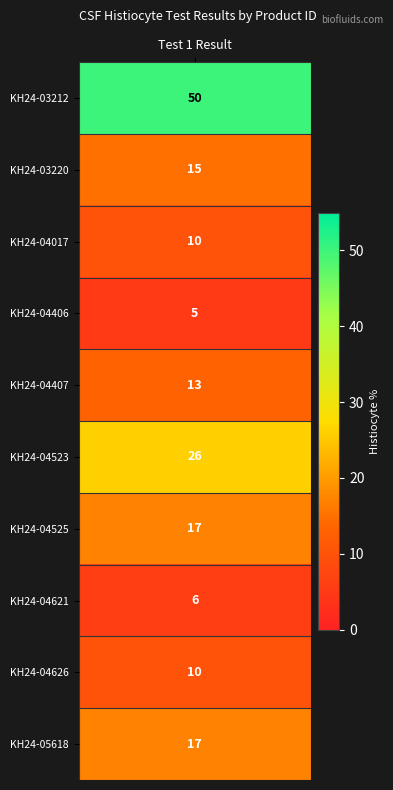

Reading left to right, what are all the values shown in this chart?

KH24-03212=50	KH24-03220=15	KH24-04017=10	KH24-04406=5	KH24-04407=13	KH24-04523=26	KH24-04525=17	KH24-04621=6	KH24-04626=10	KH24-05618=17